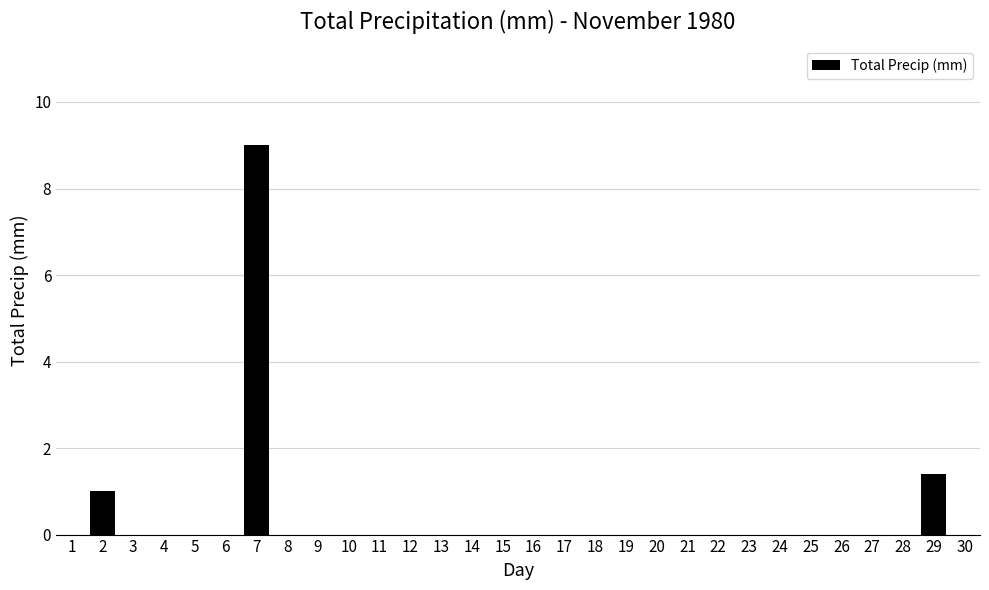

Reading right to left, transcribe all the data shown in this chart.

30=0.0	29=1.4	28=0.0	27=0.0	26=0.0	25=0.0	24=0.0	23=0.0	22=0.0	21=0.0	20=0.0	19=0.0	18=0.0	17=0.0	16=0.0	15=0.0	14=0.0	13=0.0	12=0.0	11=0.0	10=0.0	9=0.0	8=0.0	7=9.0	6=0.0	5=0.0	4=0.0	3=0.0	2=1.0	1=0.0